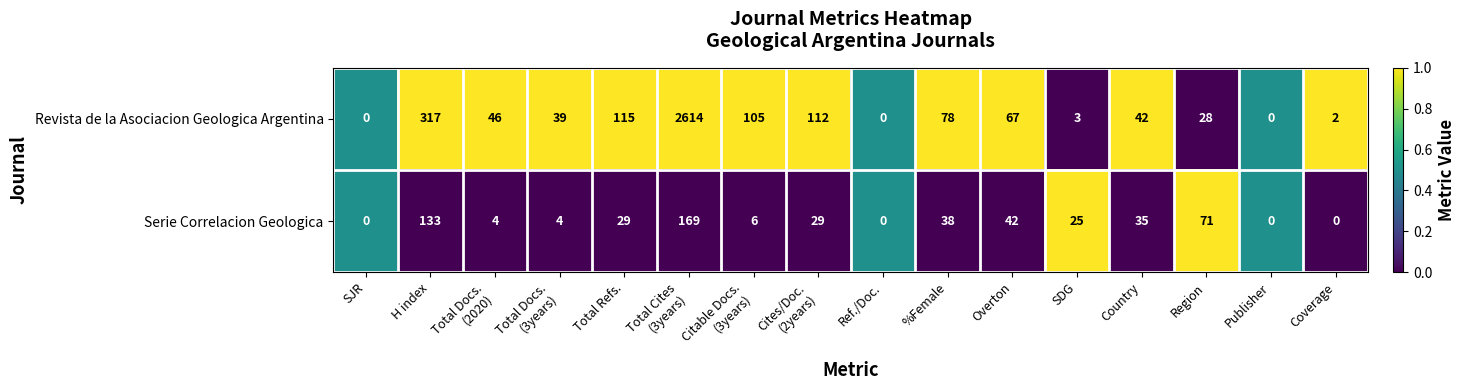

What is the spread (max minus min) of values at Cites/Doc.
(2years)?

83